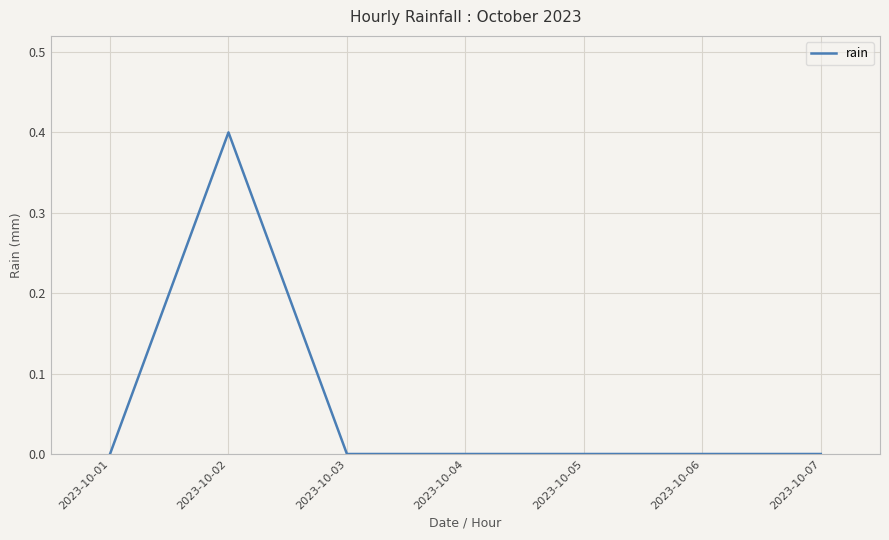

True or false: the data has more than 0 interior local peaks.

True